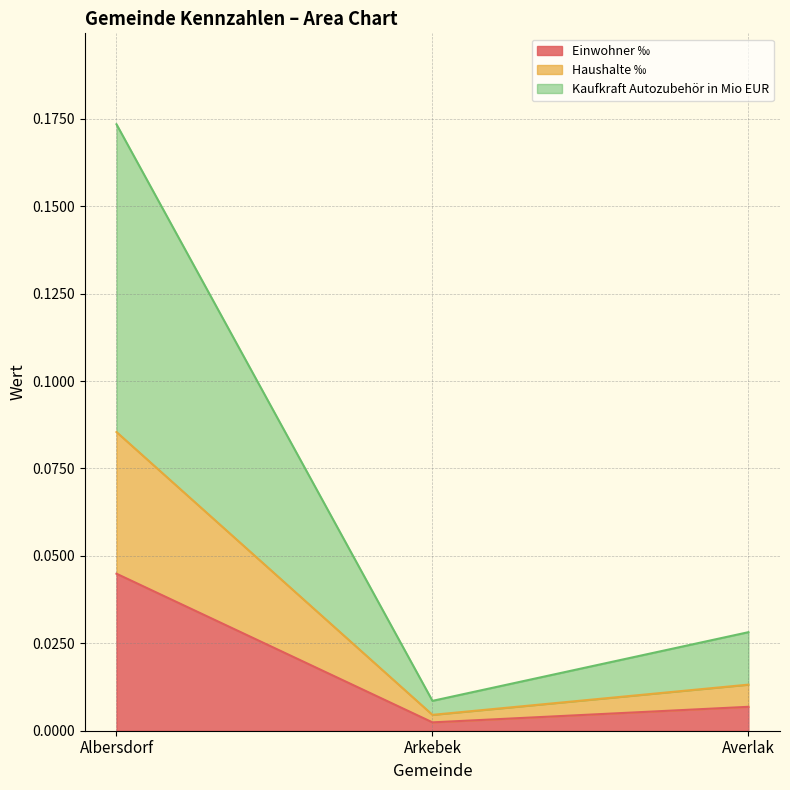

What are all the series names shown in the legend?

Einwohner ‰, Haushalte ‰, Kaufkraft Autozubehör in Mio EUR